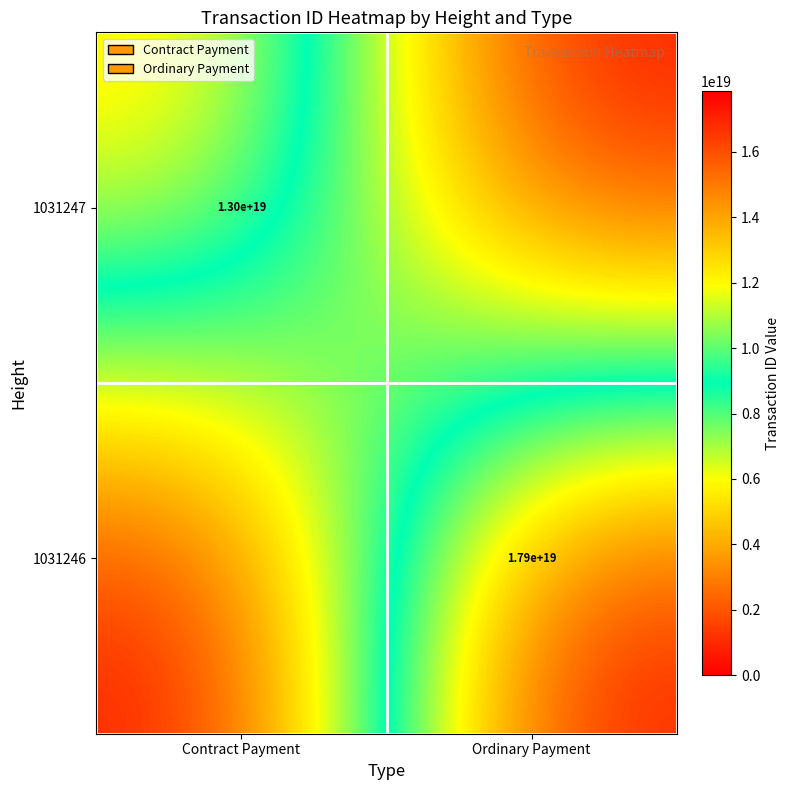

Is it true that 1031247 equals 13000000000000000000 at Contract Payment?

True